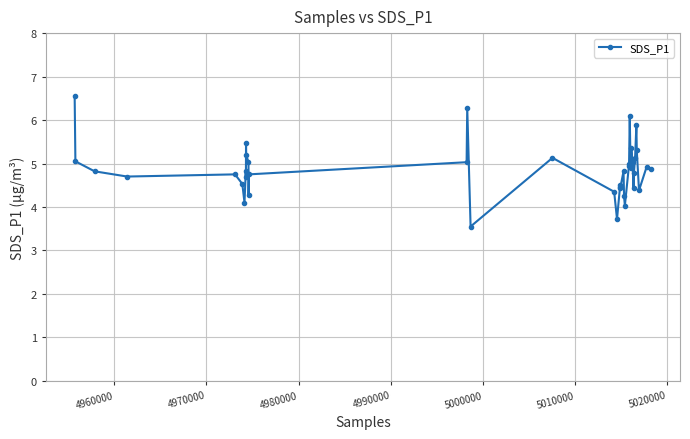

True or false: the data has more than 0 interior local peaks.

True